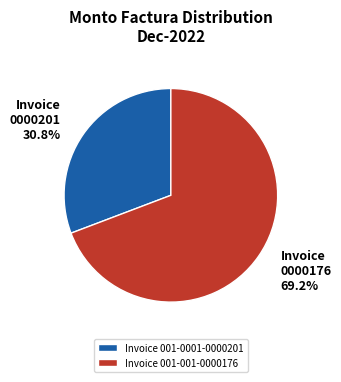

What is the smallest slice in the pie chart?

Invoice 001-0001-0000201